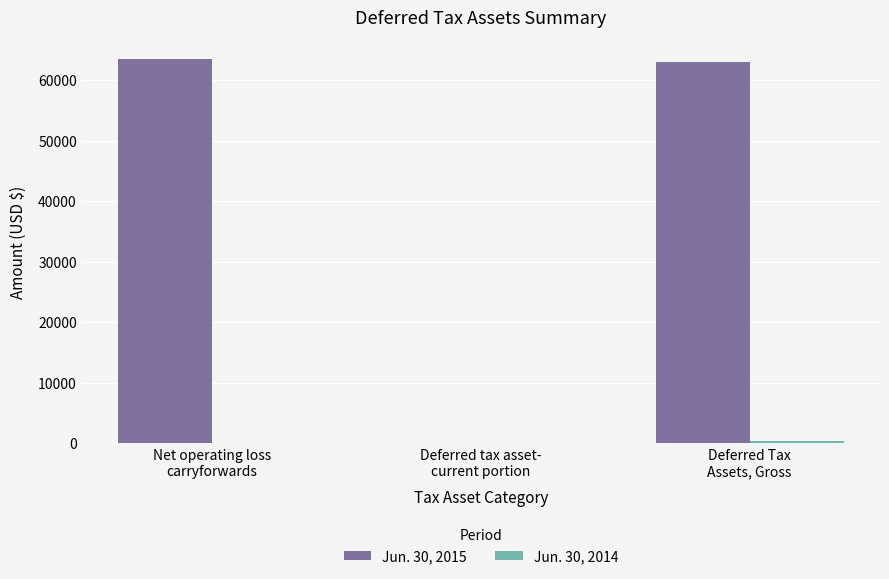

Which series has the largest total across all categories?

Jun. 30, 2015